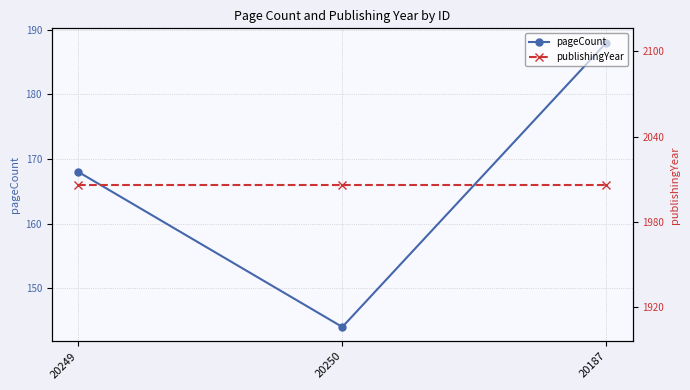

Reading left to right, transcribe all the data shown in this chart.

pageCount: 20249=168	20250=144	20187=188
publishingYear: 20249=2006	20250=2006	20187=2006